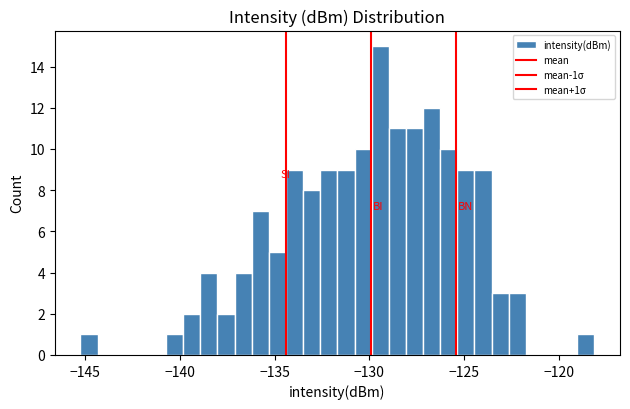

Read against the x-axis, roughly where is the centre of the tallest bar?

-129.5